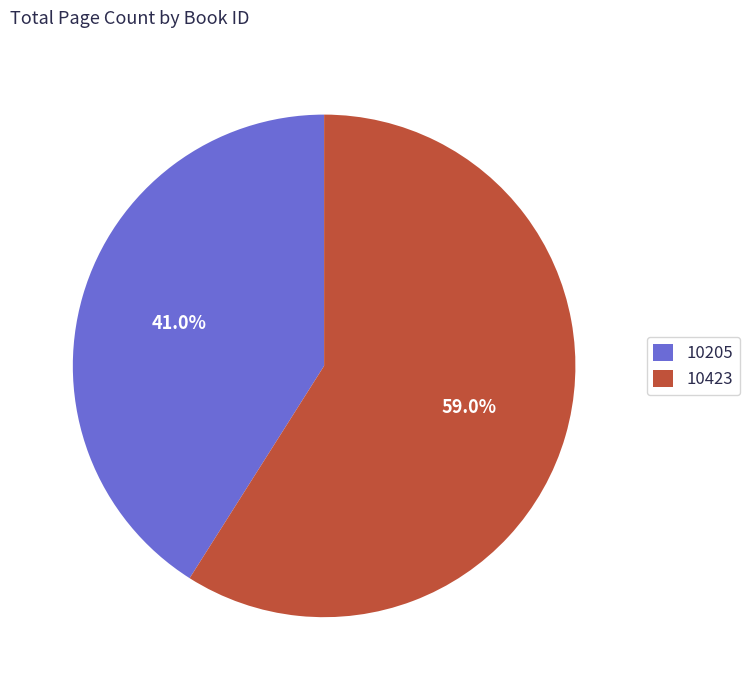

How many segments does this pie chart have?

2